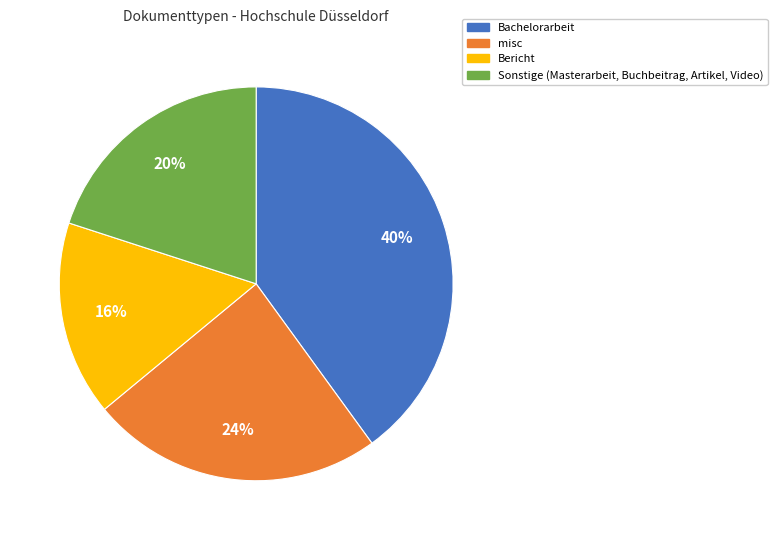

To the nearest percent, what is the average slice percentage?

25%